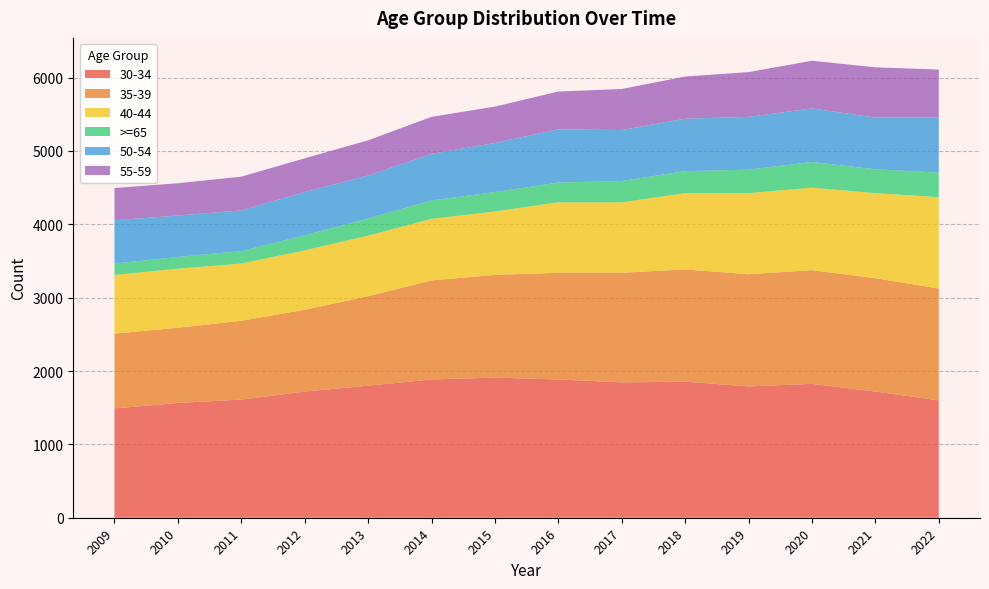

Reading left to right, what are all the values shown in this chart?

30-34: 1490	1565	1610	1720	1800	1885	1910	1885	1845	1855	1790	1825	1720	1600
35-39: 1020	1025	1075	1115	1220	1350	1400	1455	1495	1530	1530	1550	1545	1525
40-44: 800	805	780	810	825	840	865	960	960	1040	1105	1125	1160	1245
>=65: 155	160	170	205	235	250	265	270	290	300	320	350	325	335
50-54: 590	565	555	590	585	635	670	725	695	715	720	730	705	750
55-59: 440	440	460	460	480	505	495	515	560	575	610	650	685	655